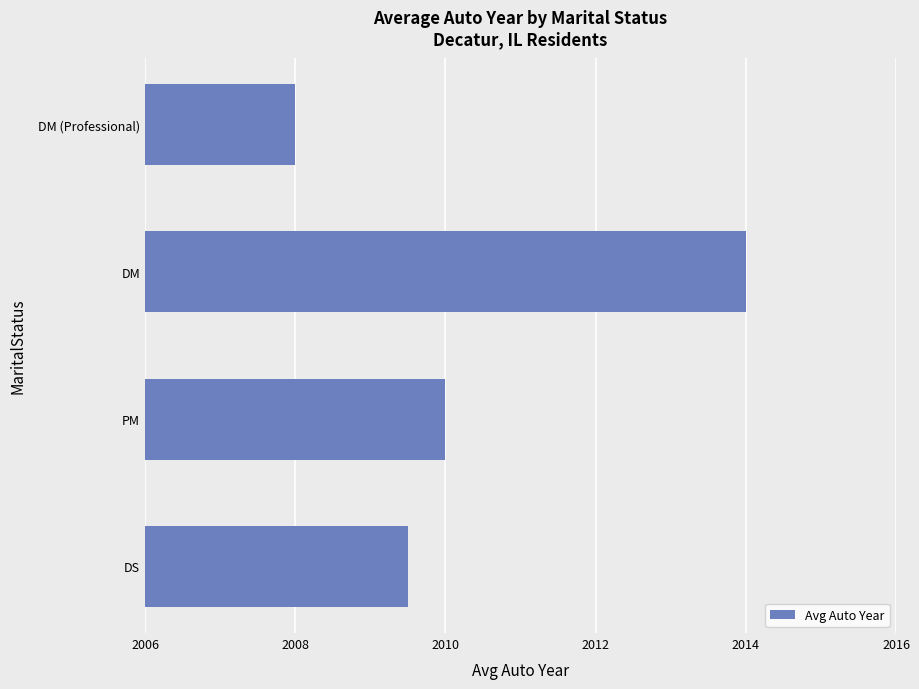

List the labels in order of value, largest first.

DM, PM, DS, DM (Professional)